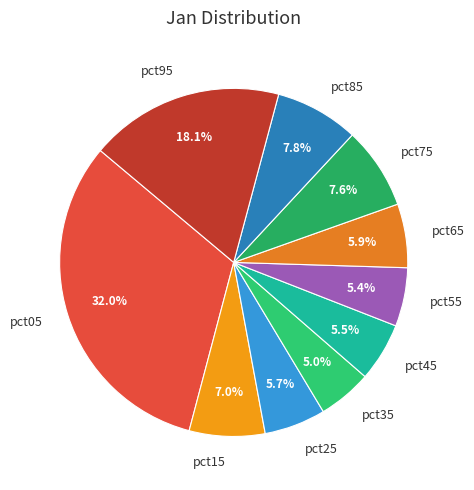

Is it true that pct35 is 18% of the pie?

False